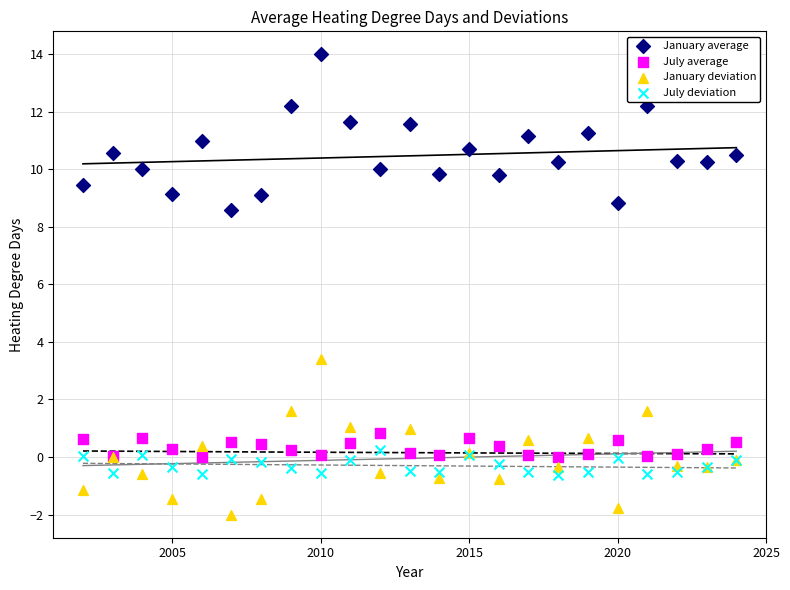

Which series contains the highest Y value?

January average